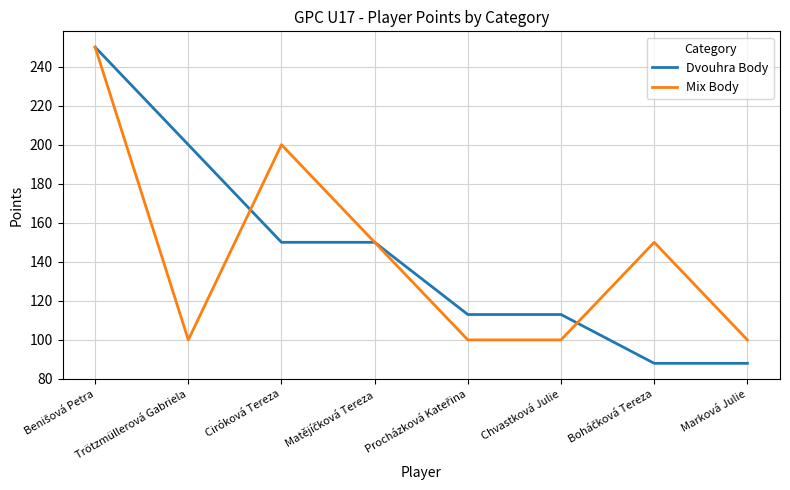

What value does the Mix Body series have at Trötzmüllerová Gabriela?

100